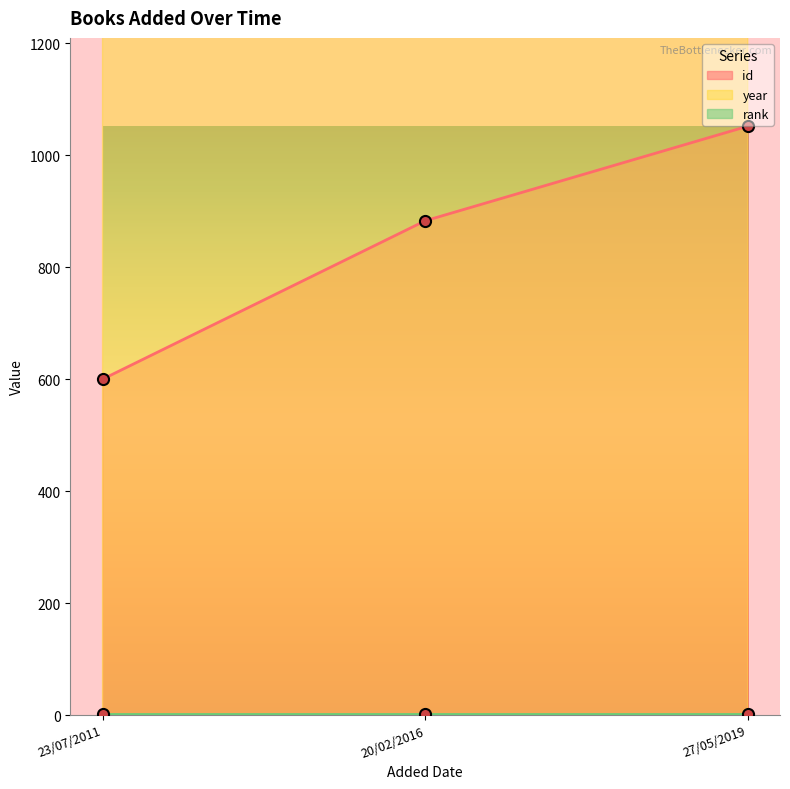

At which label is id closest to 826?

20/02/2016